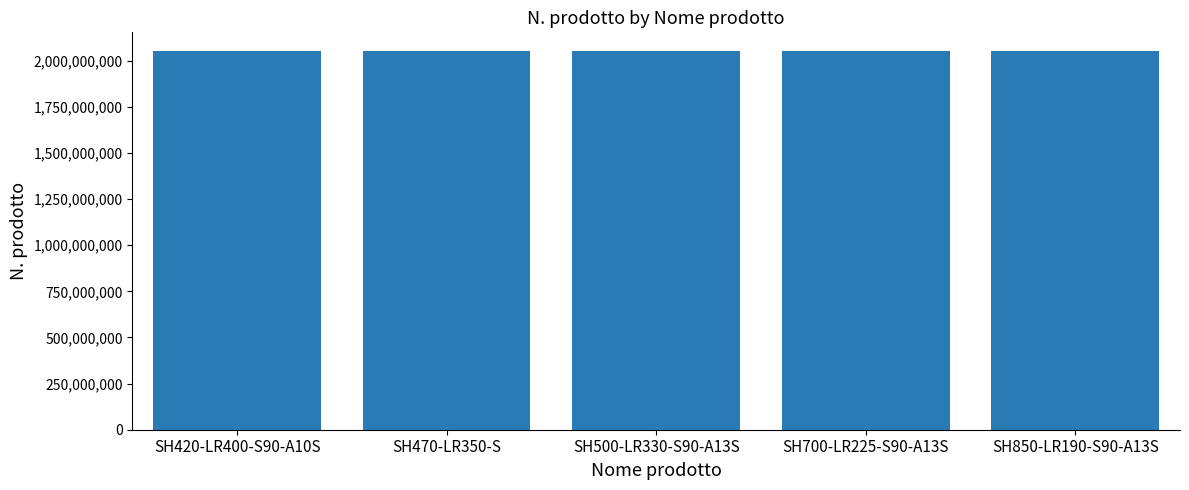

What is the sum of the values at SH470-LR350-S and SH420-LR400-S90-A10S?

4102956128